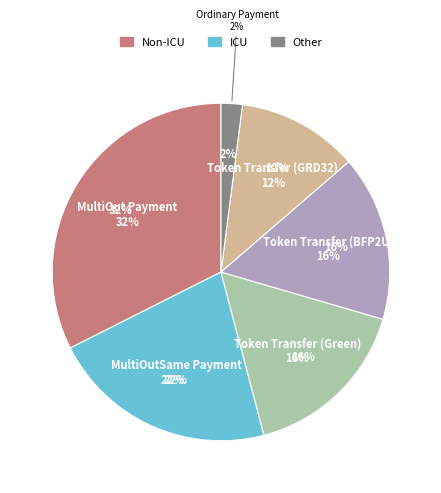

The MultiOutSame Payment slice represents 22% of the pie. True or false?

True